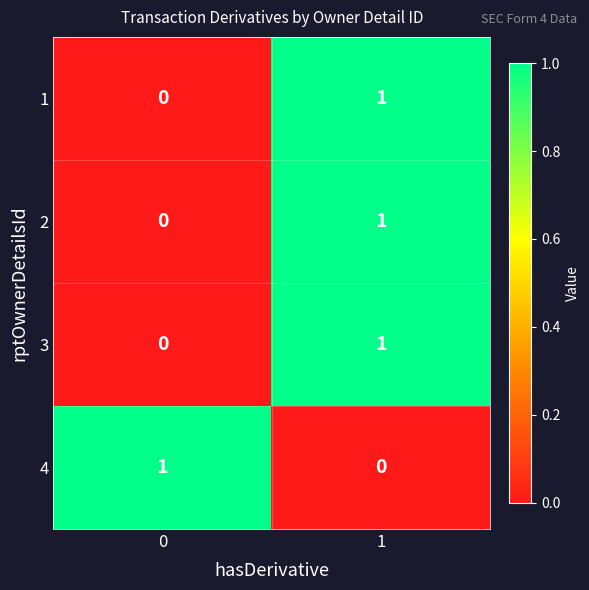

How many data points does each series have?

2